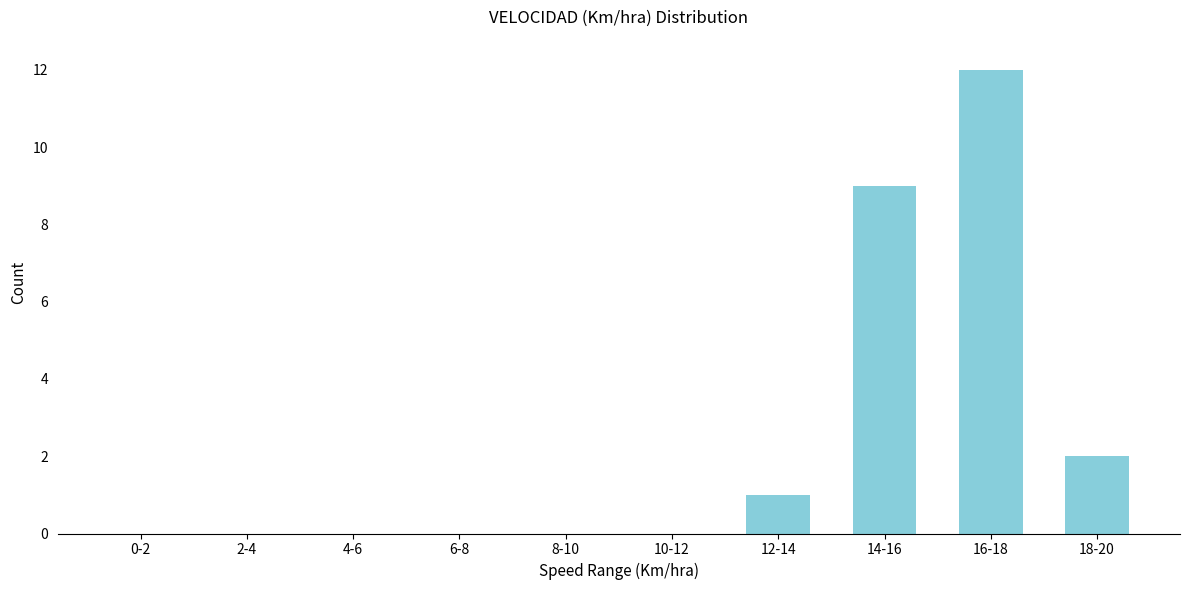

Reading left to right, extract all data points from this chart.

0-2=0	2-4=0	4-6=0	6-8=0	8-10=0	10-12=0	12-14=1	14-16=9	16-18=12	18-20=2